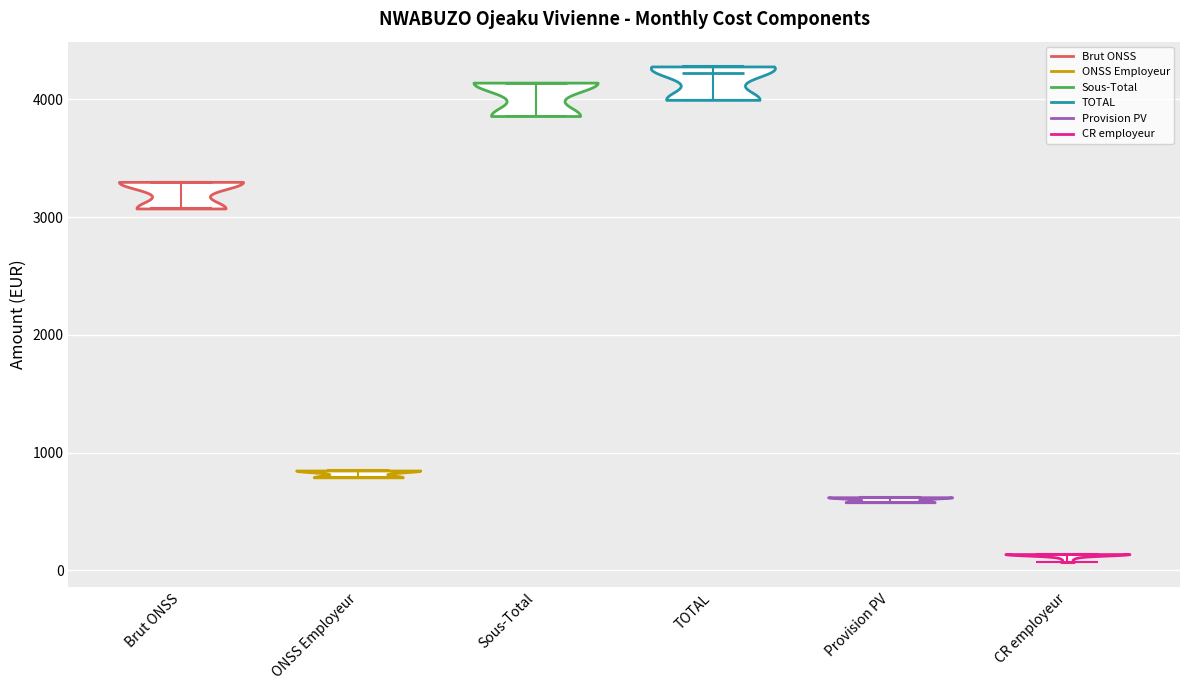

Which violin has the lowest median line?

CR employeur